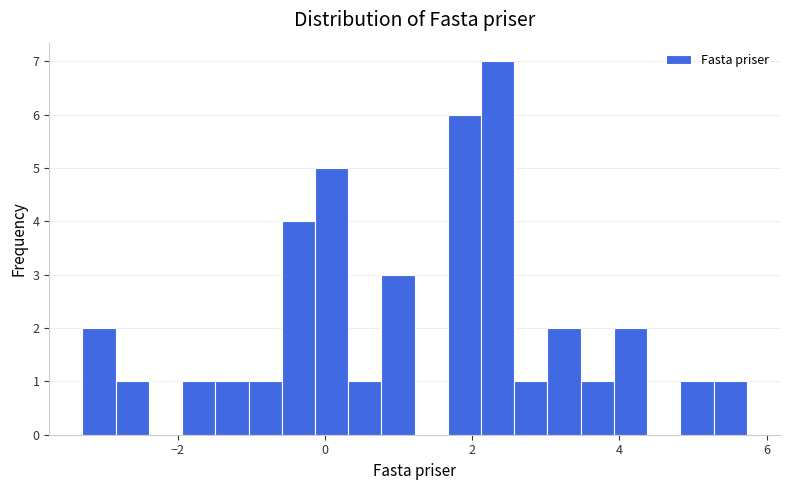

Read against the x-axis, roughly where is the centre of the tallest bar?

2.4